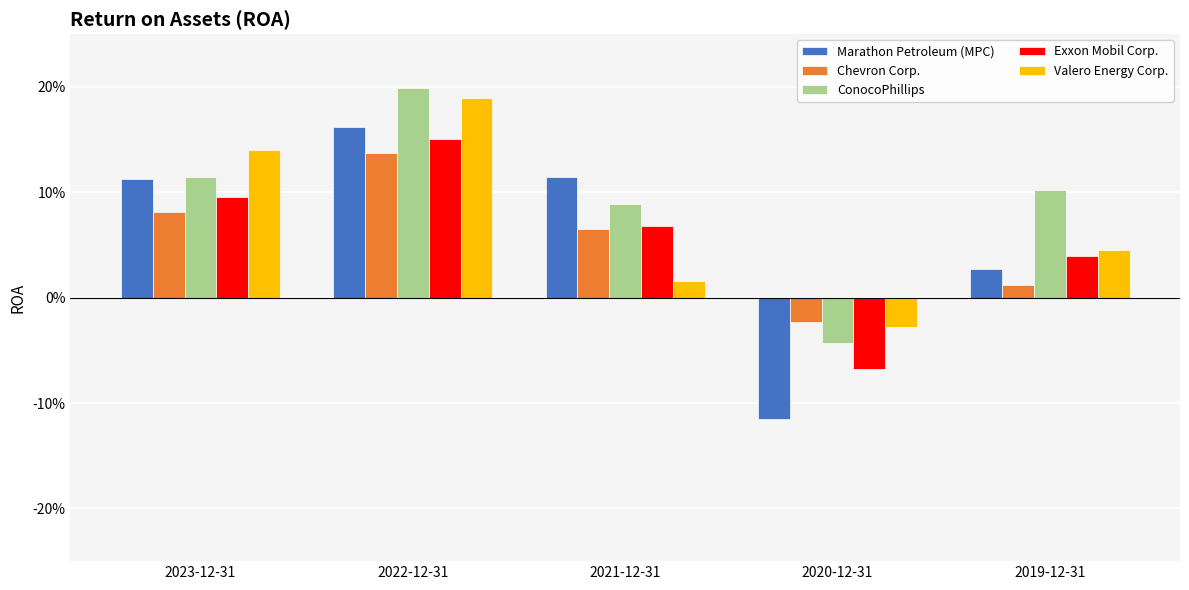

Which series has the largest total across all categories?

ConocoPhillips